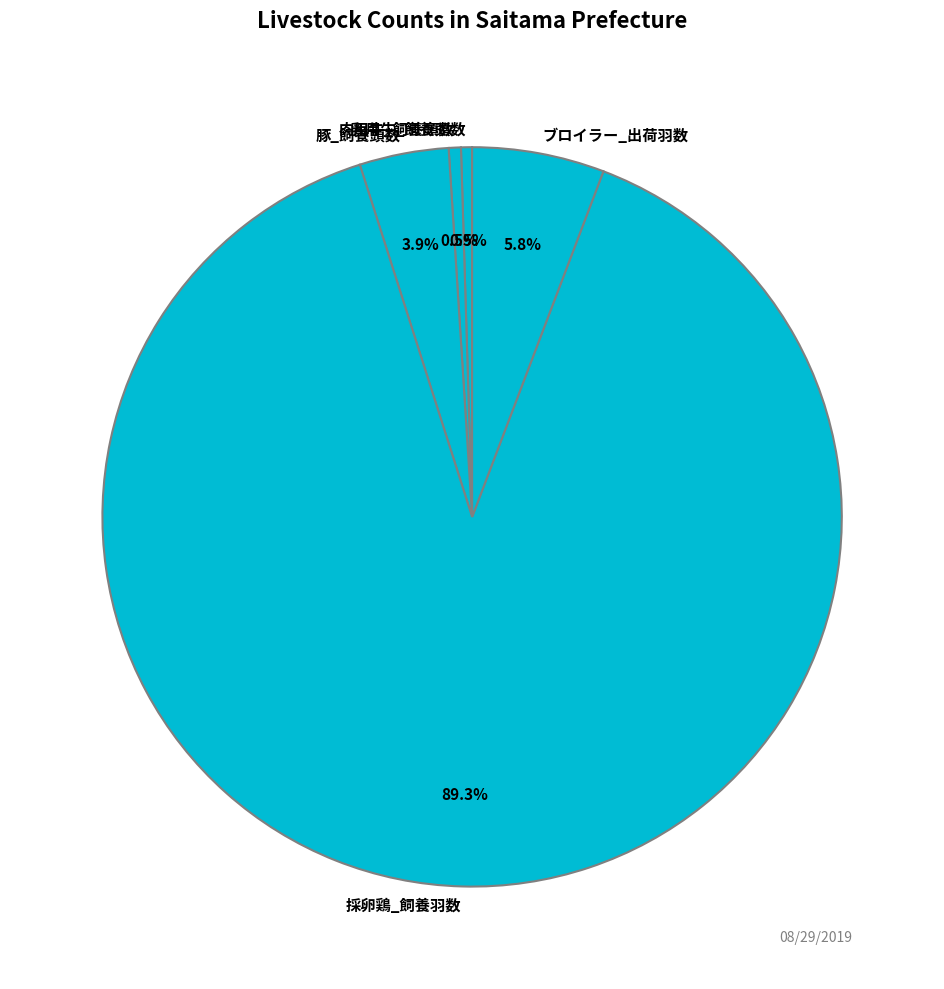

Is it true that 採卵鶏_飼養羽数 is 89% of the pie?

True